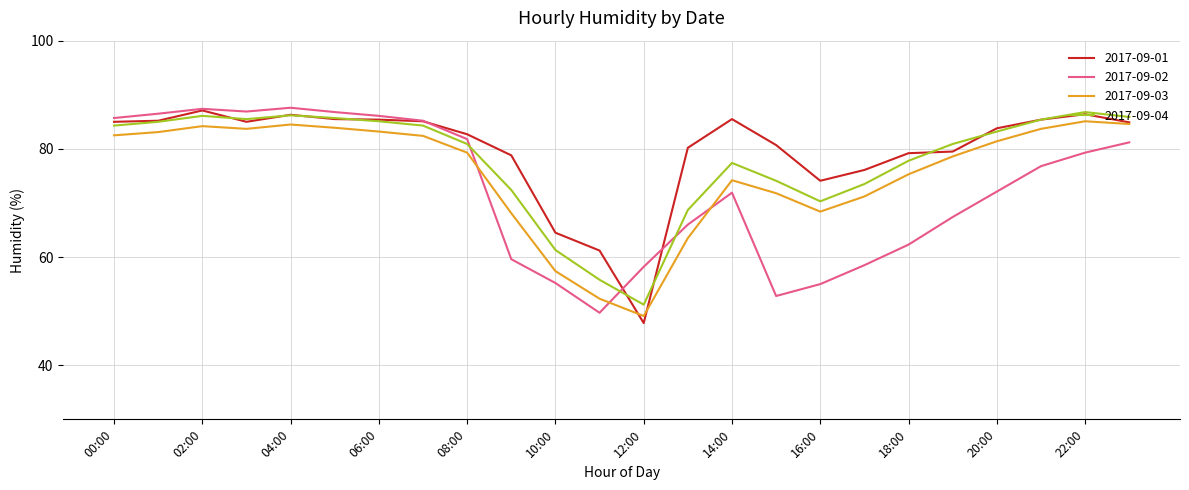

Which series ends up on top after the final intersection of 2017-09-02 and 2017-09-04?

2017-09-04